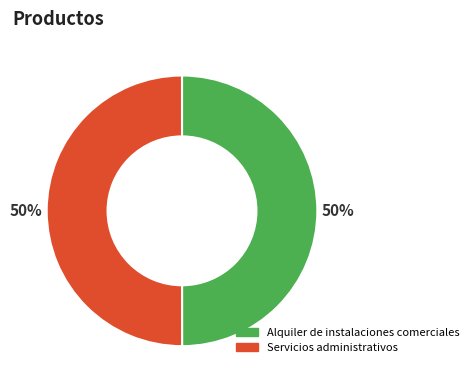

To the nearest percent, what is the combined percentage of Alquiler de instalaciones comerciales and Servicios administrativos?

100%